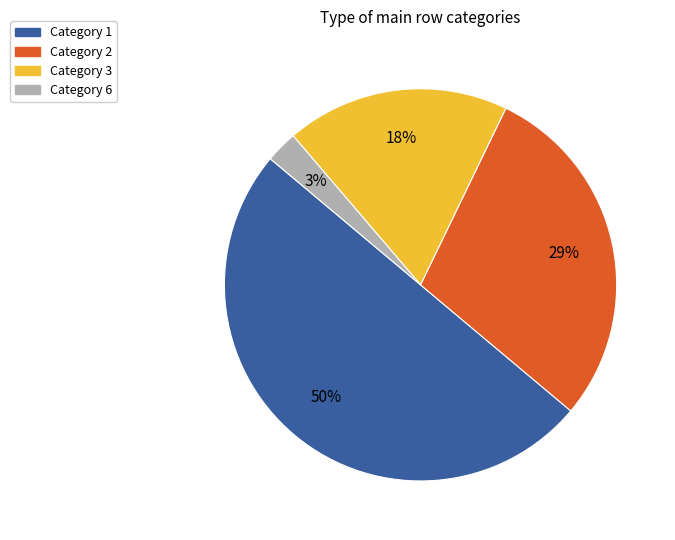

To the nearest percent, what is the average slice percentage?

25%